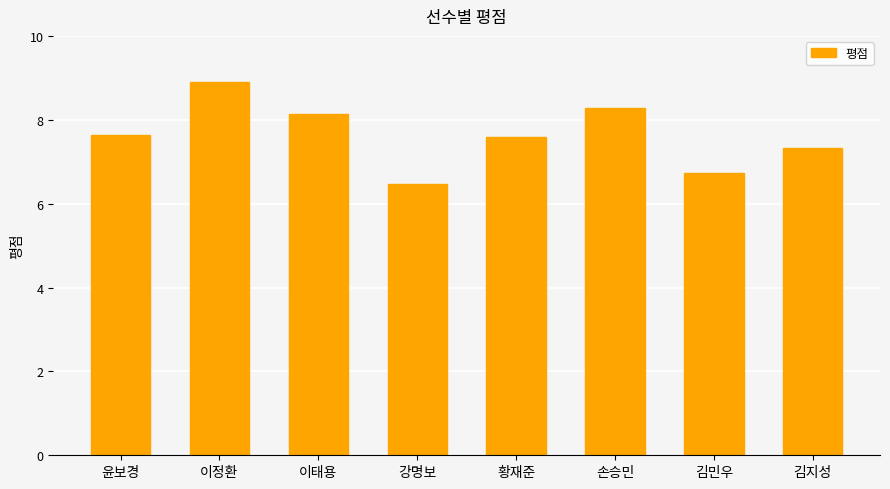

Reading left to right, extract all data points from this chart.

7.6	8.9	8.1	6.5	7.6	8.3	6.7	7.3